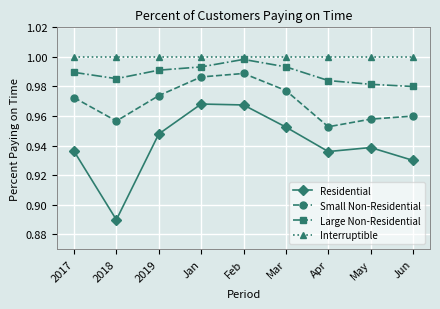

List the series in order of their peak value, highest first.

Interruptible, Large Non-Residential, Small Non-Residential, Residential